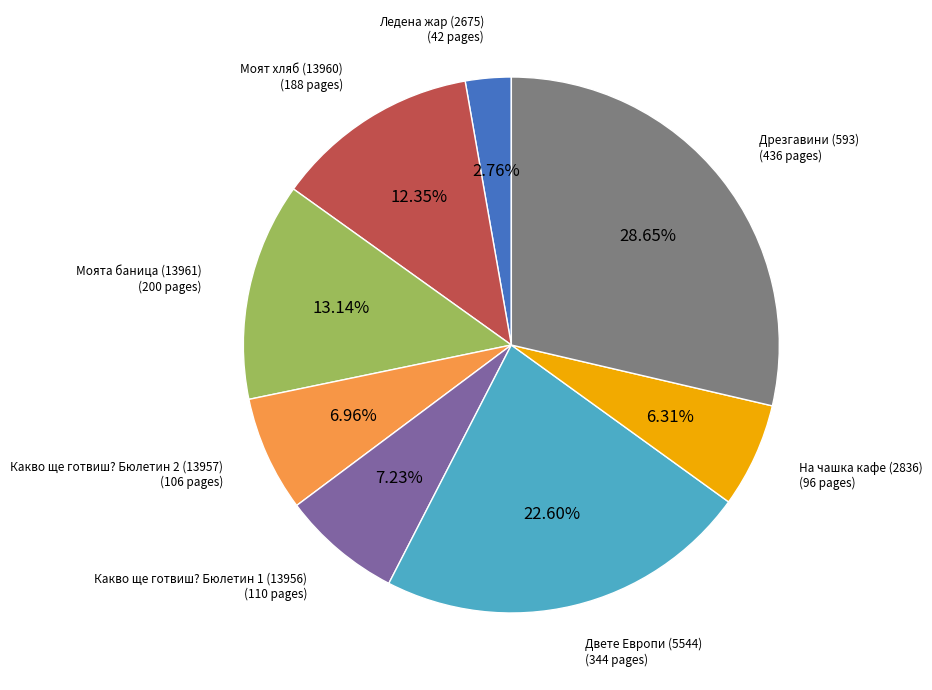

Is there a majority slice in this chart?

No